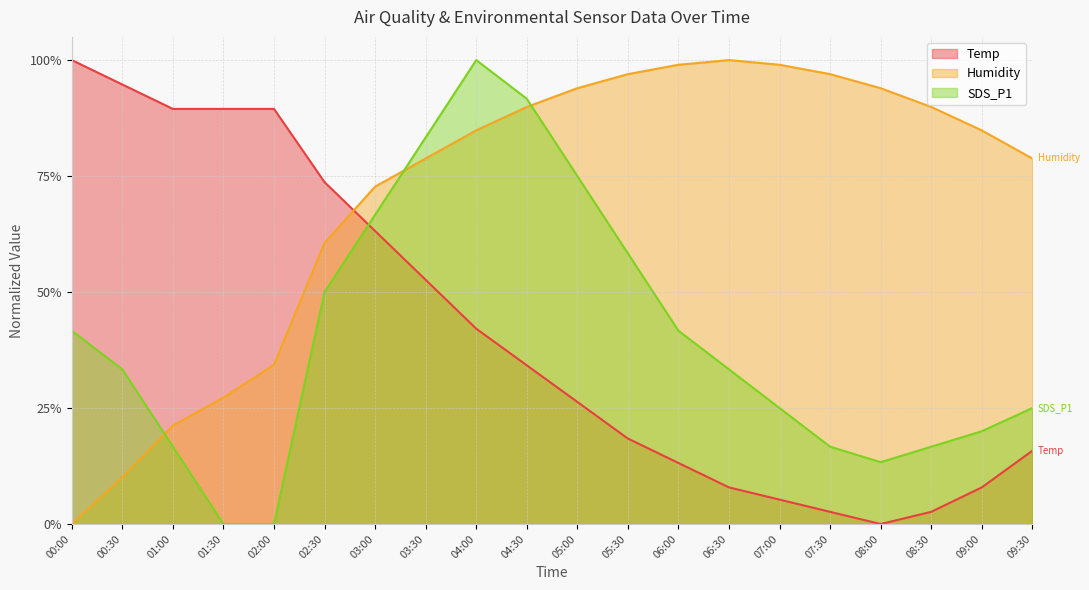

How many intersections are there between SDS_P1 and Temp?

1